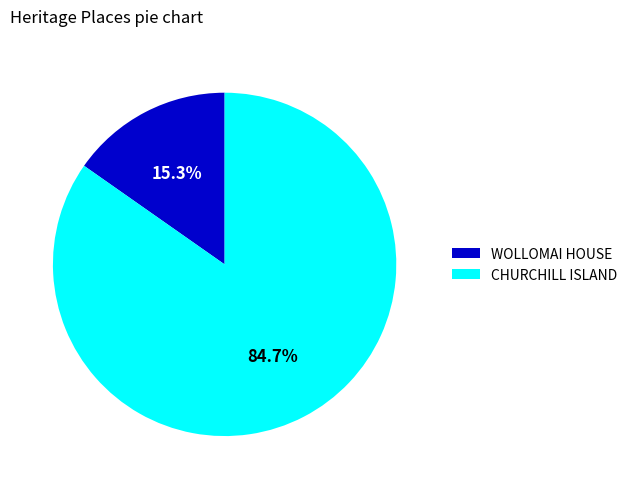

What is the total percentage of CHURCHILL ISLAND and WOLLOMAI HOUSE?

100.0%